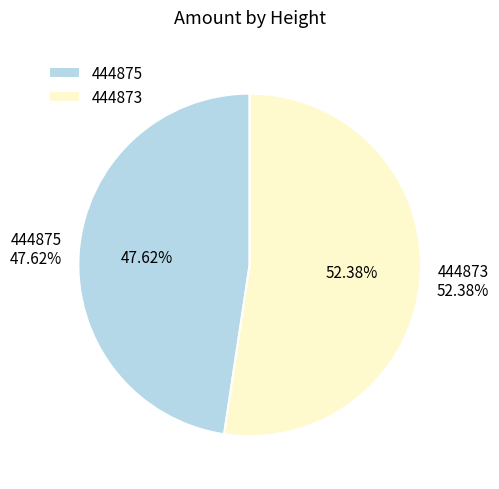

What is the total percentage of 444875 and 444873?

100.0%